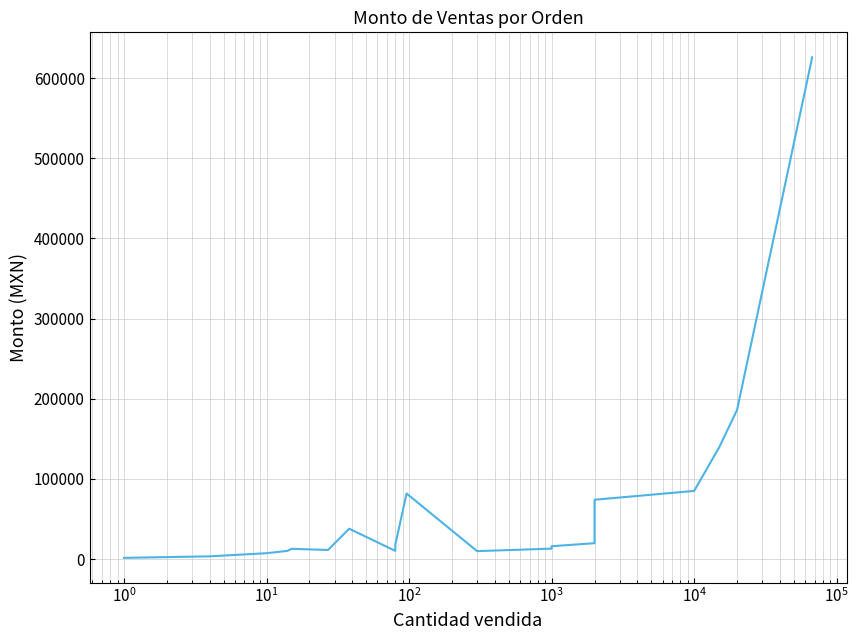

What is the label of the 17th point from the left?

16